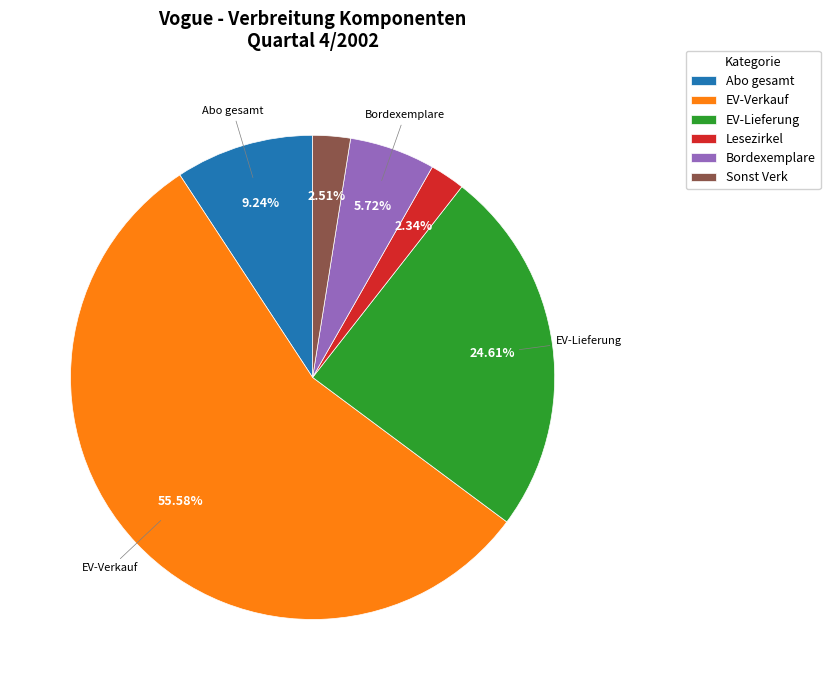

Do Bordexemplare and Abo gesamt together represent more than half of the pie?

No